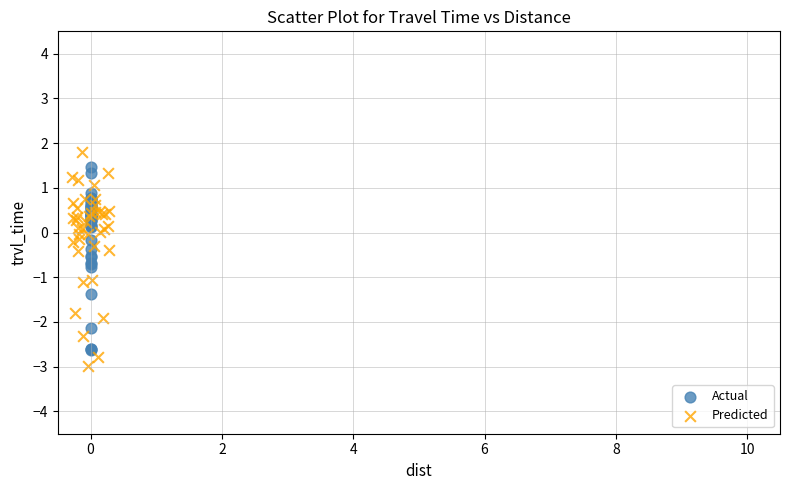

Which series has the widest spread of Y values?

Predicted